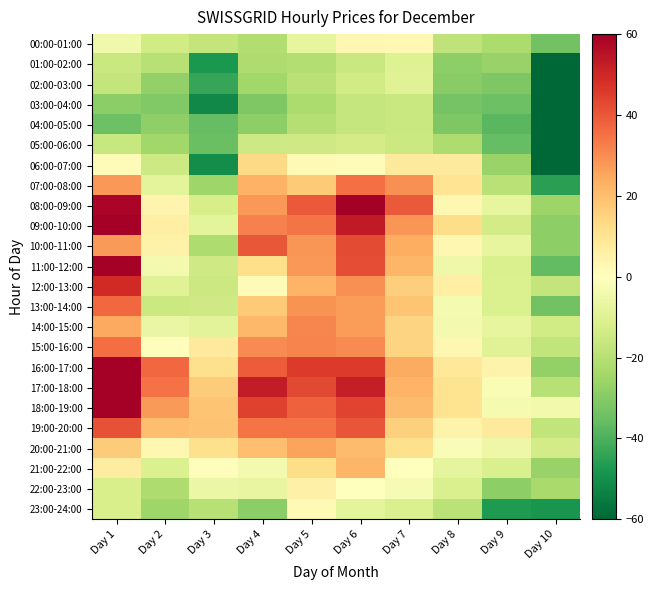

What is the maximum value shown in the chart?

78.5